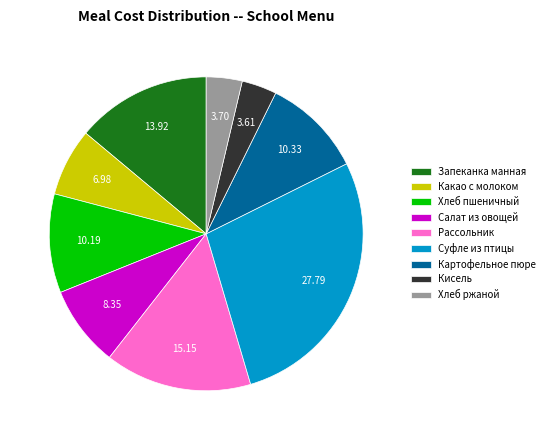

Which slice is the largest?

Суфле из птицы